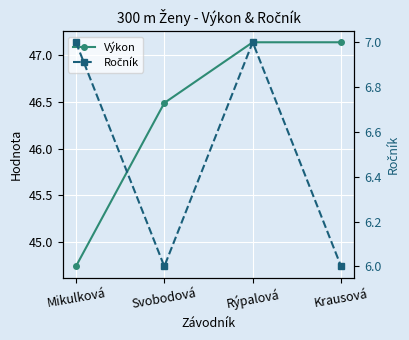

What is the difference between the Výkon values at Mikulková and Krausová?

2.4